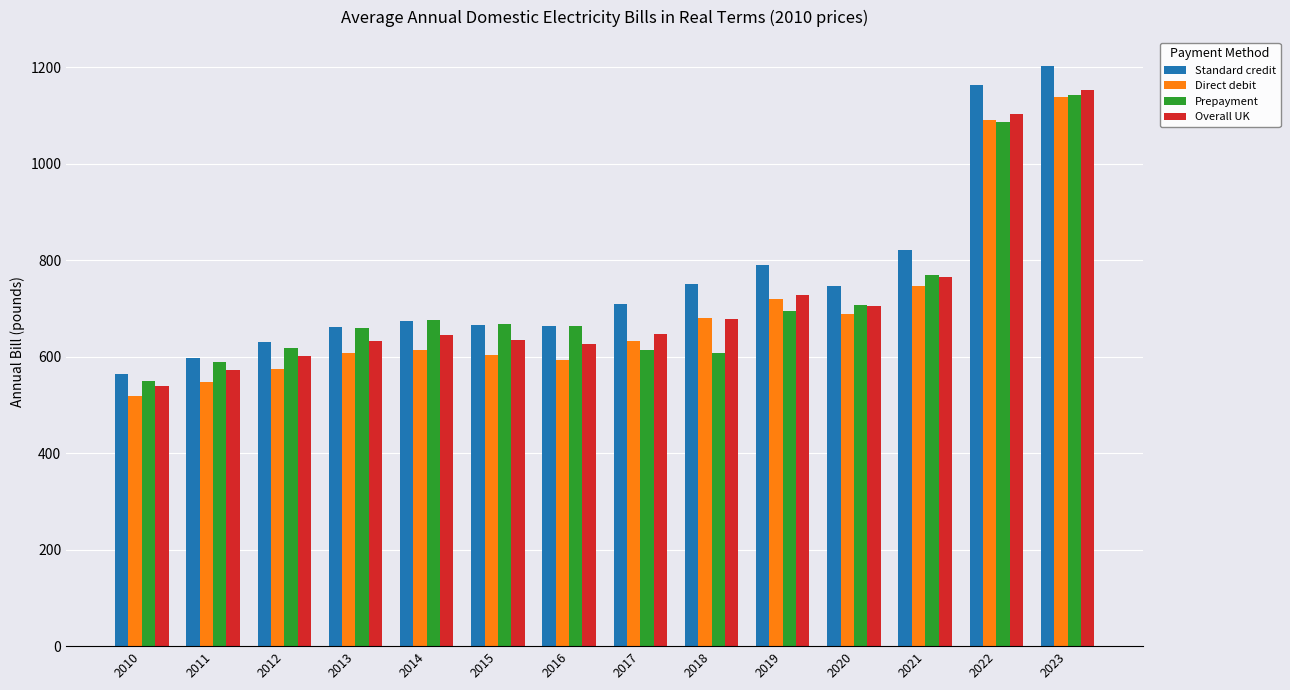

What is the sum of the Direct debit values at 2016 and 2017?

1225.5